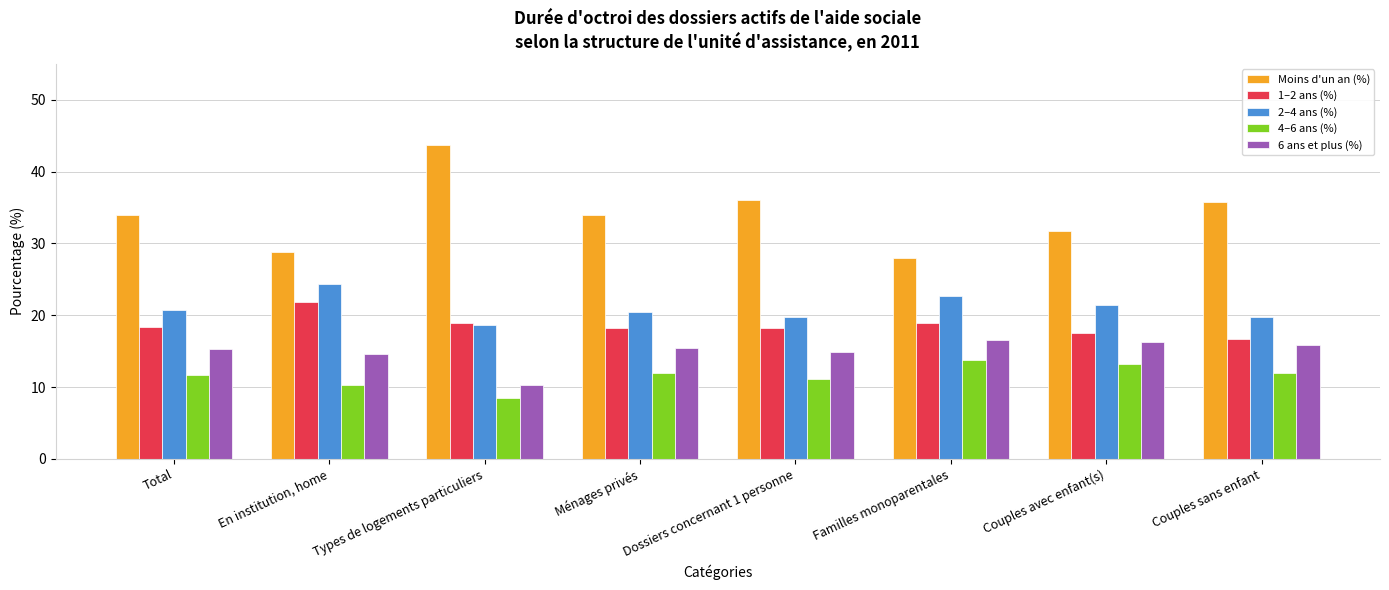

At which label does 4–6 ans (%) reach its peak?

Familles monoparentales